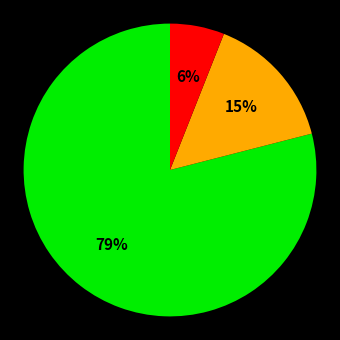

To the nearest percent, what is the average slice percentage?

33%